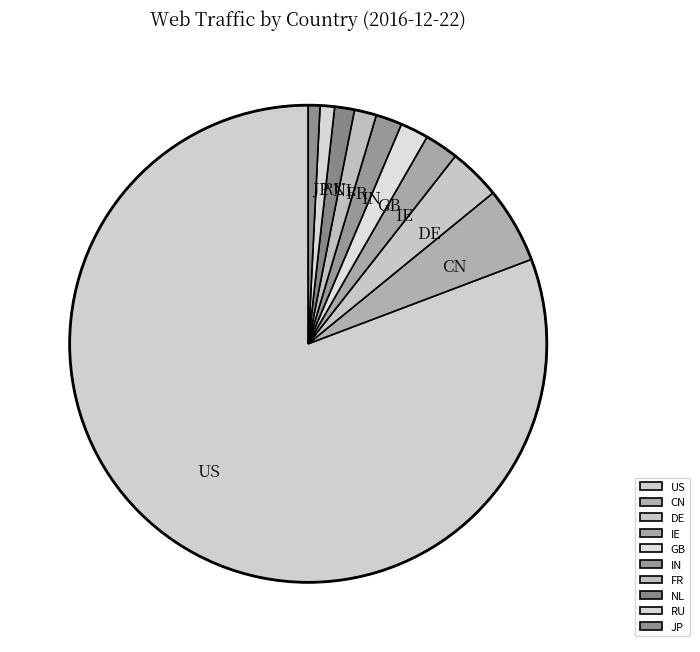

The IE slice represents 2% of the pie. True or false?

True